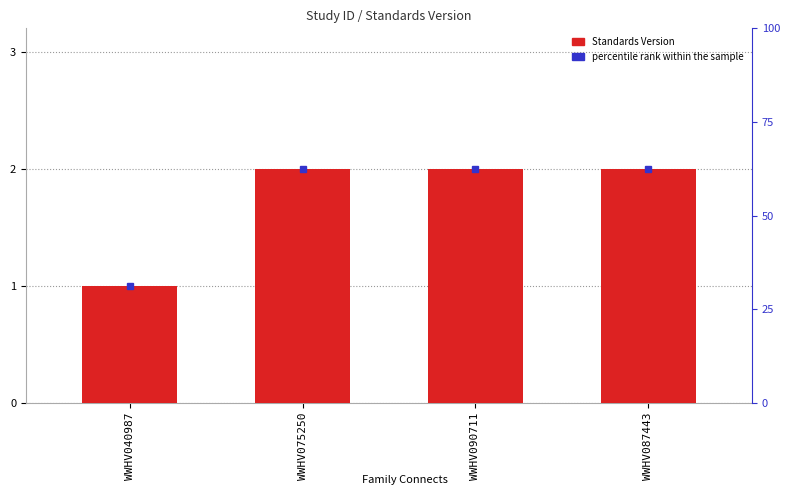

Reading right to left, list all the values displayed in this chart.

2	2	2	1